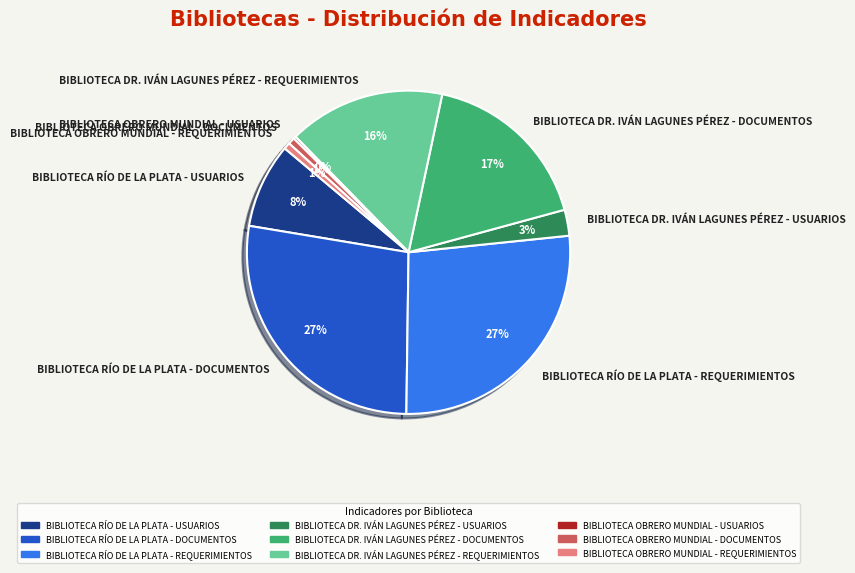

Combined, do BIBLIOTECA DR. IVÁN LAGUNES PÉREZ - USUARIOS and BIBLIOTECA OBRERO MUNDIAL - REQUERIMIENTOS account for over 50%?

No